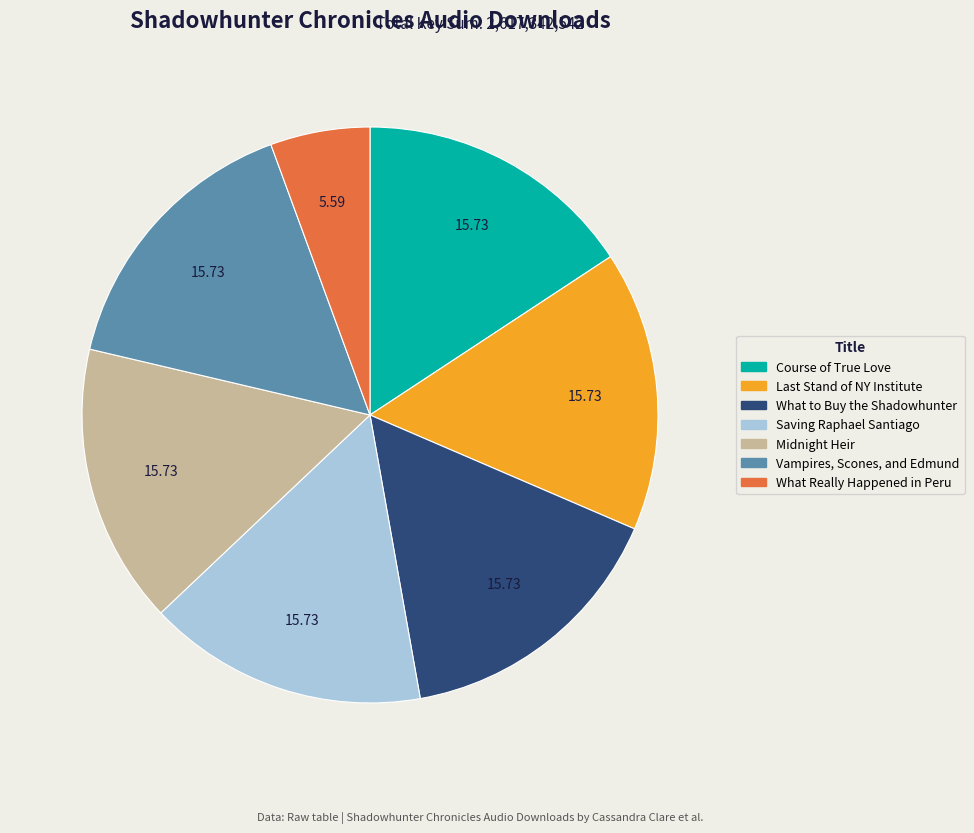

Does any single category account for the majority?

No